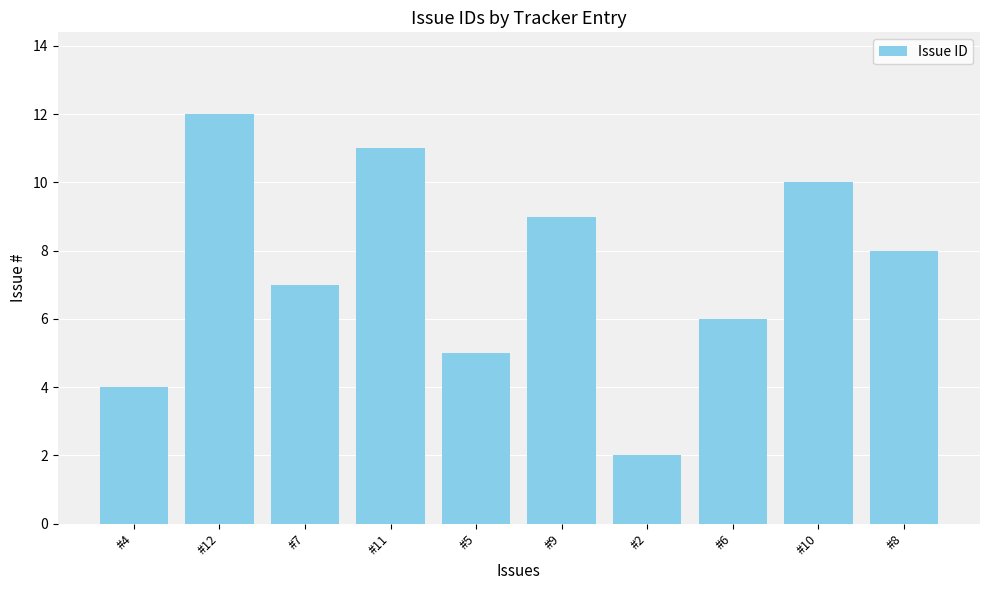

The value at #2 is 2. True or false?

True